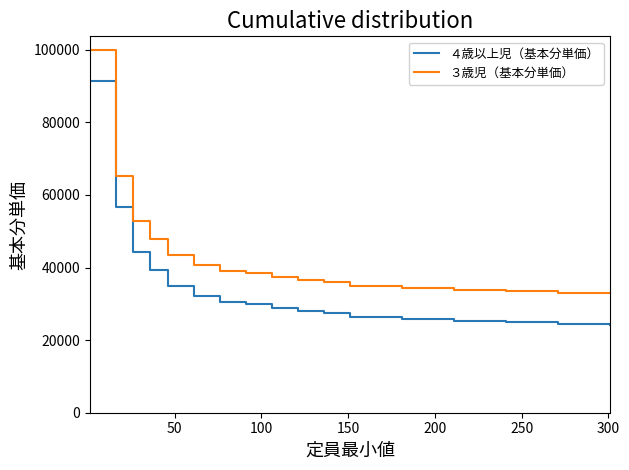

What is the highest value of the ４歳以上児（基本分単価） series?

91380